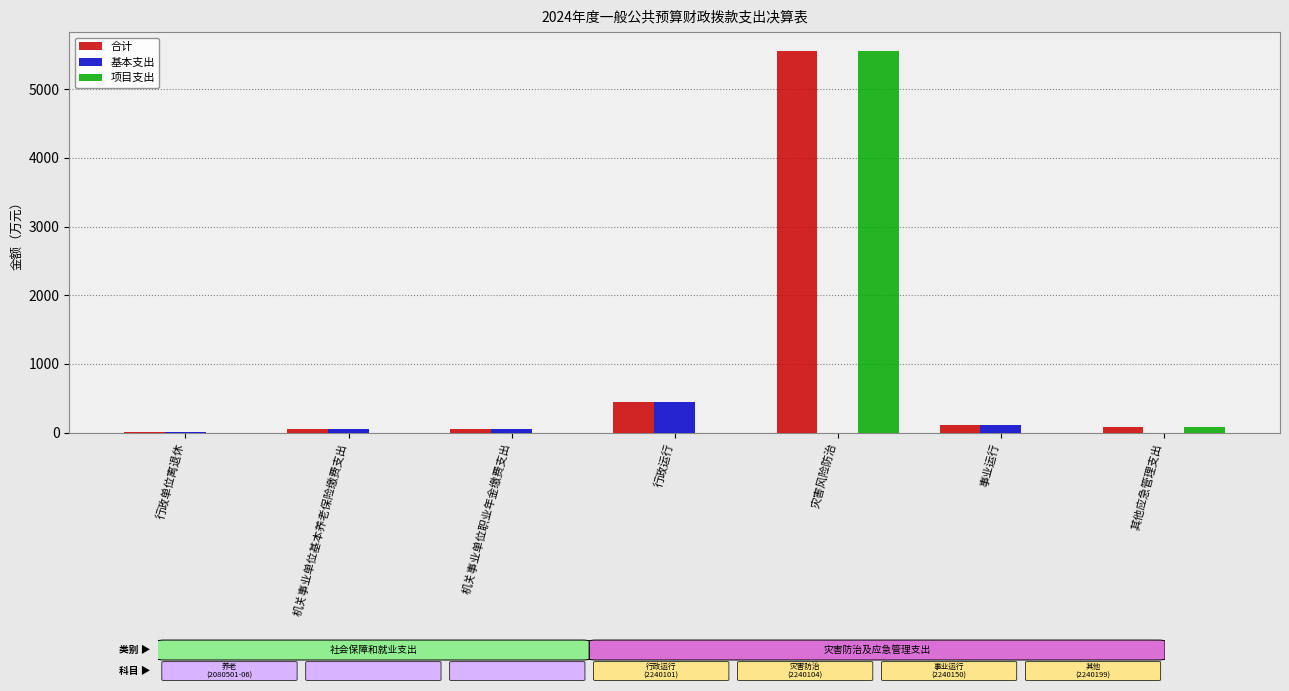

Count the number of categories in the chart.

7